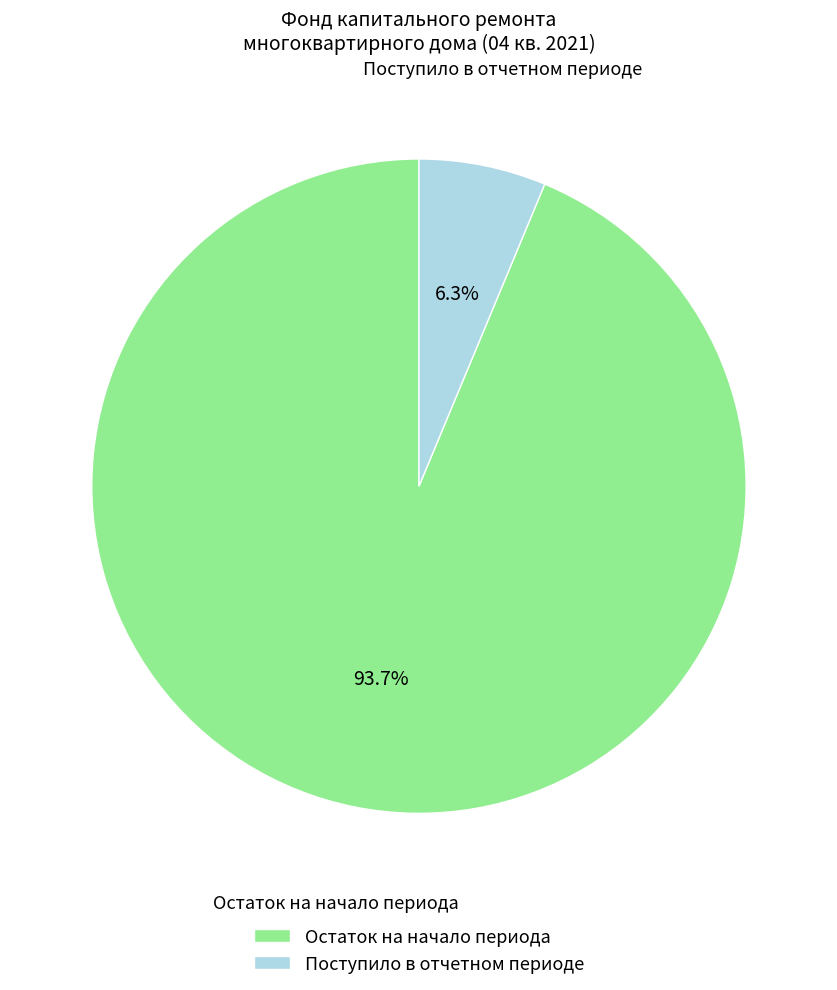

Which slice represents more than half of the pie?

Остаток на начало периода